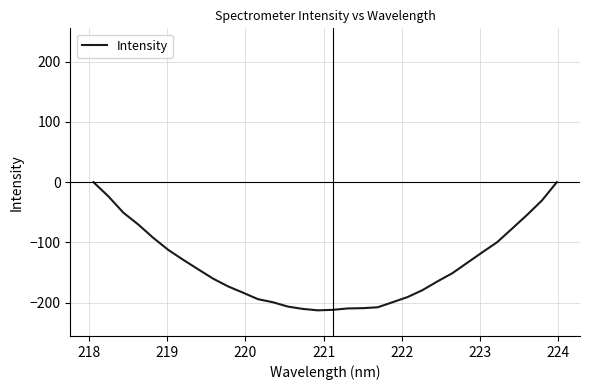

What is the smallest value displayed?

-212.9